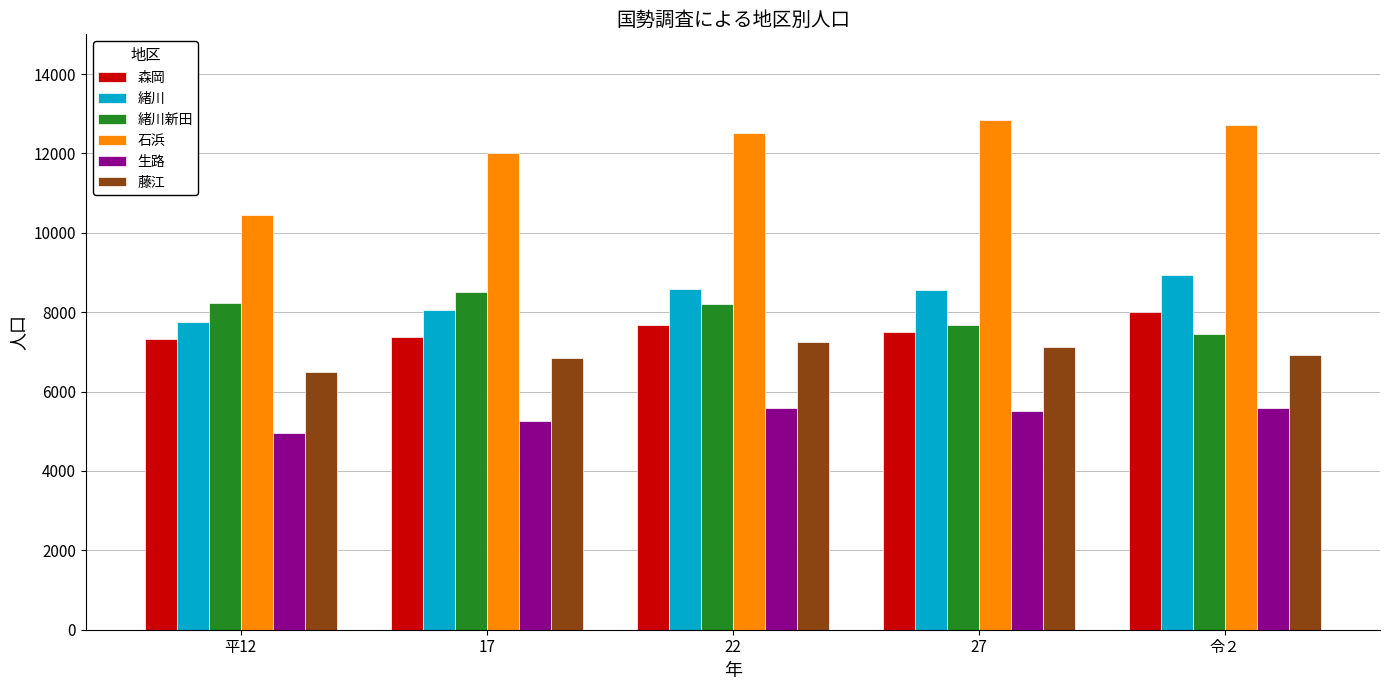

True or false: 森岡 has a value of 3962 at 令２.

False